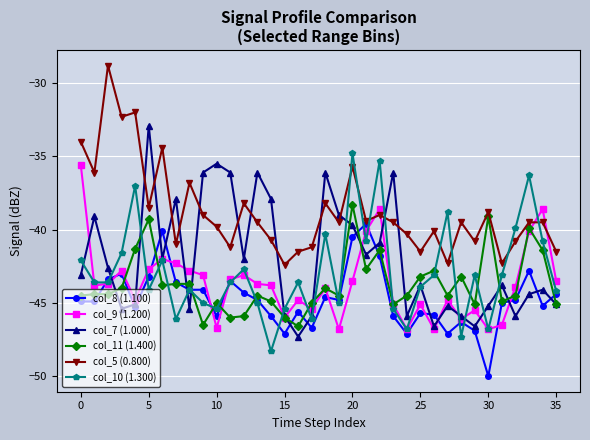

Which series has the largest total across all categories?

col_5 (0.800)